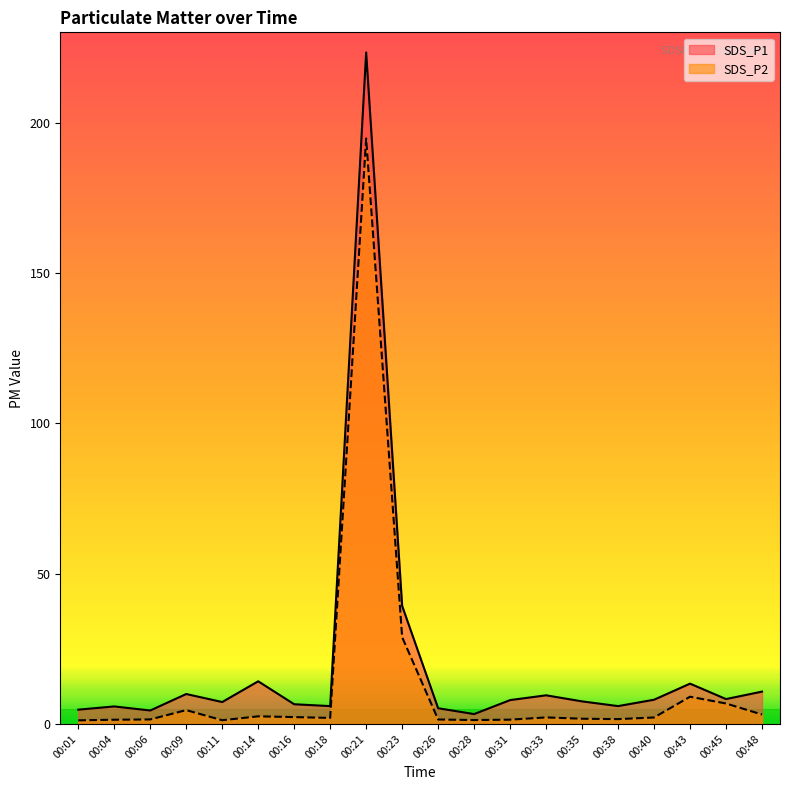

What is the total value across all series at 00:33?

11.7